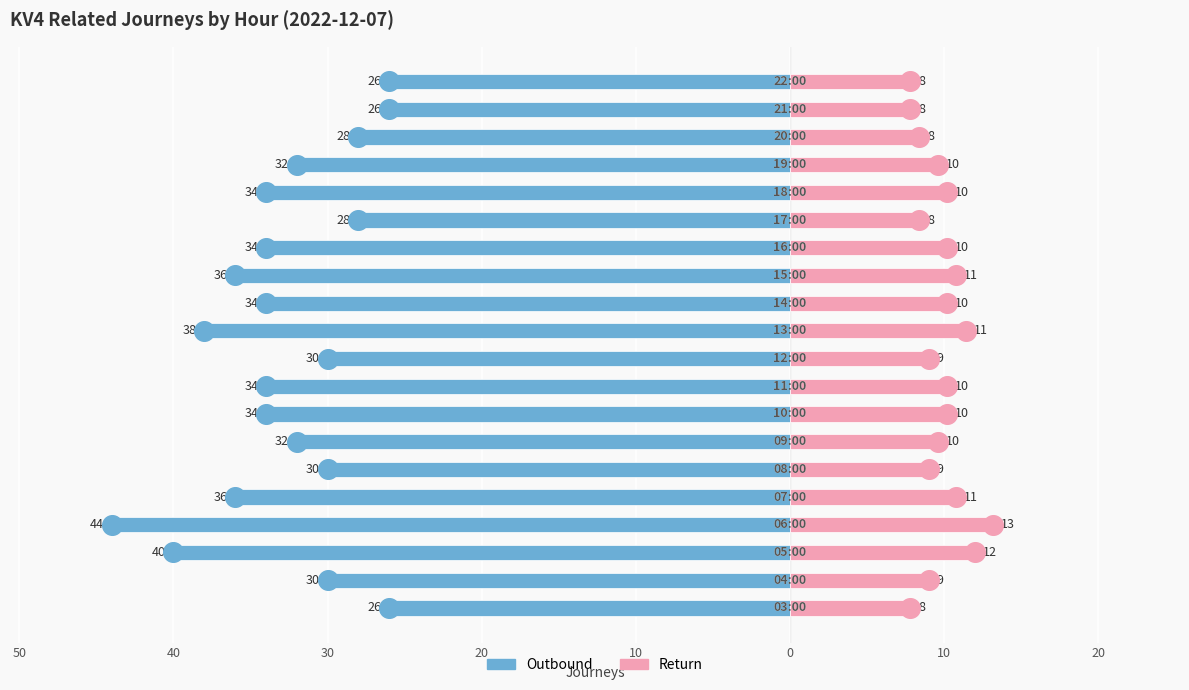

At how many categories does at least one series exceed -29?

20